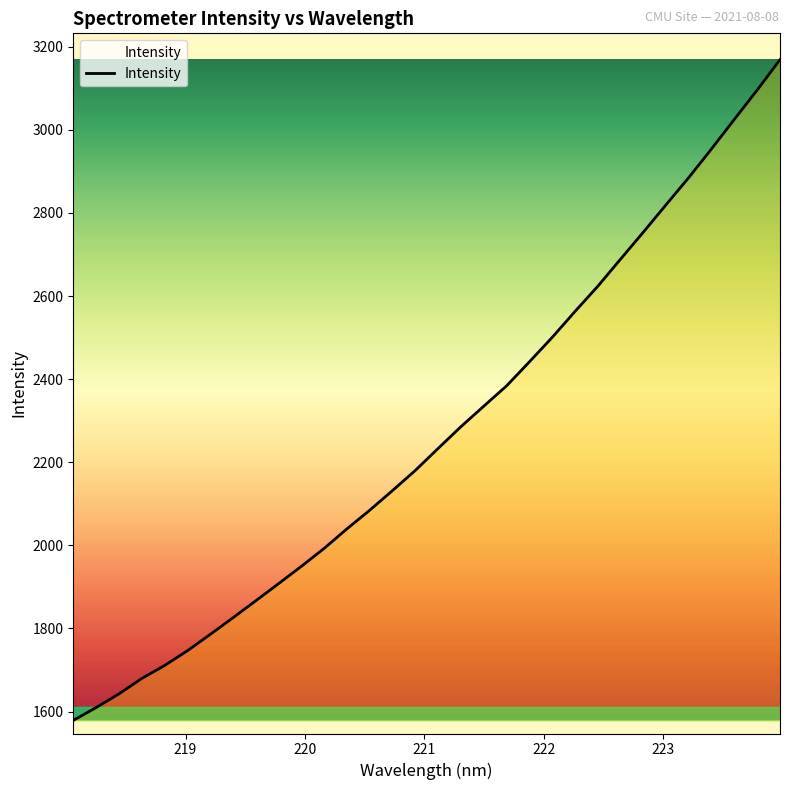

What is the minimum value shown in the chart?

1578.7